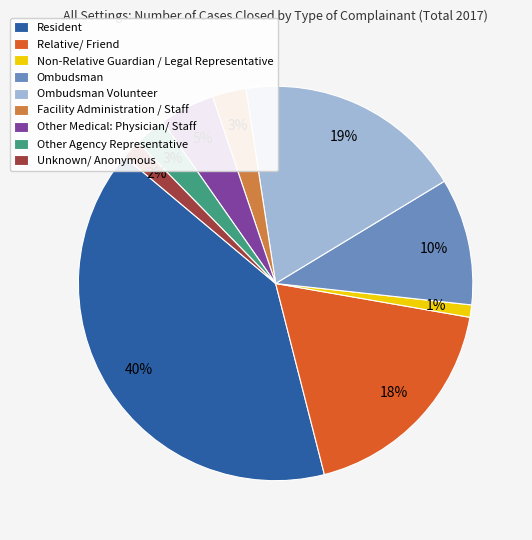

Is Resident the majority of the pie?

No